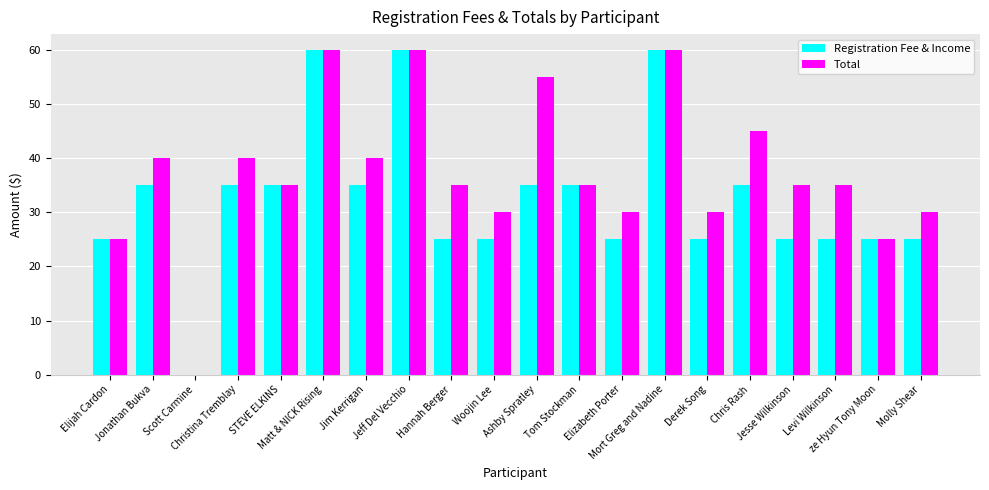

Which series has the largest total across all categories?

Total